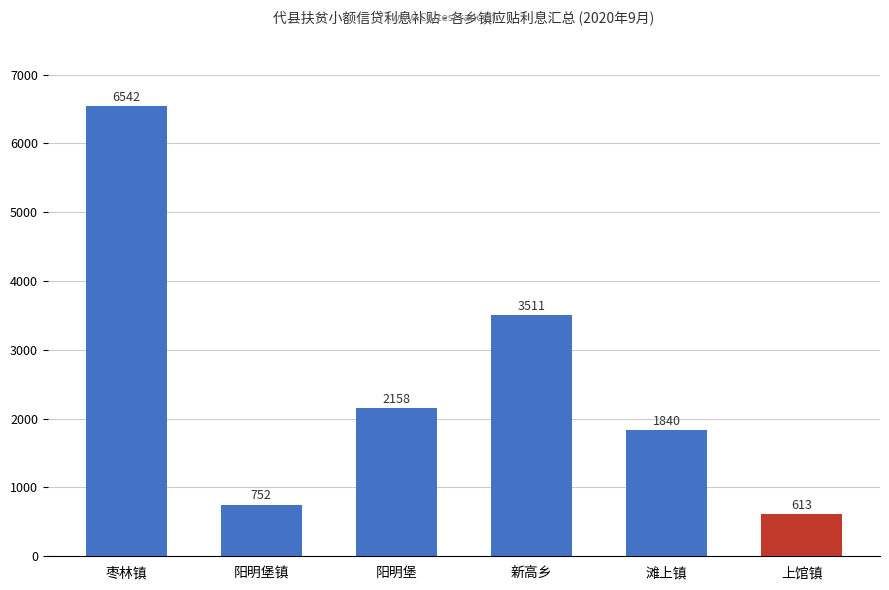

Which has a higher value, 上馆镇 or 枣林镇?

枣林镇